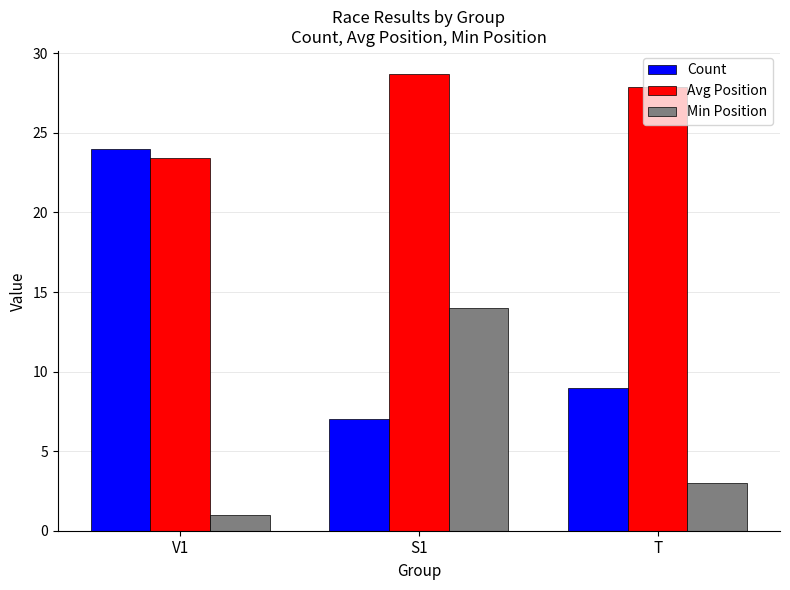

Which series has the largest total across all categories?

Avg Position